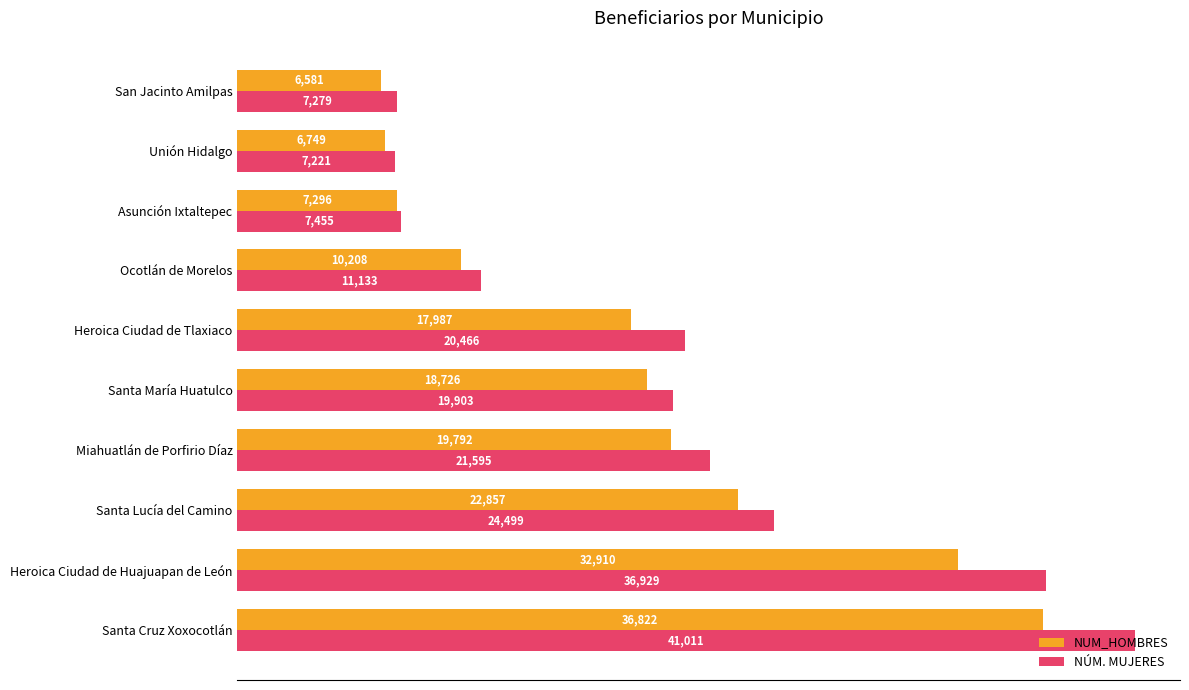

What is the average value of the NÚM. MUJERES series?

19749